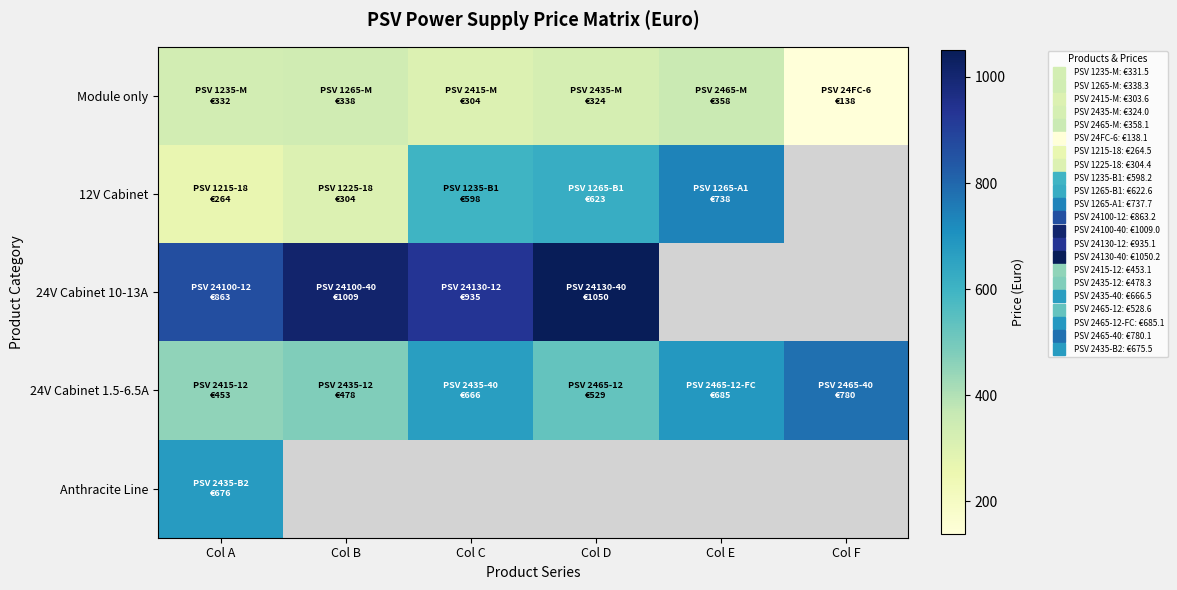

How many data points in 12V Cabinet are less than 622?

3